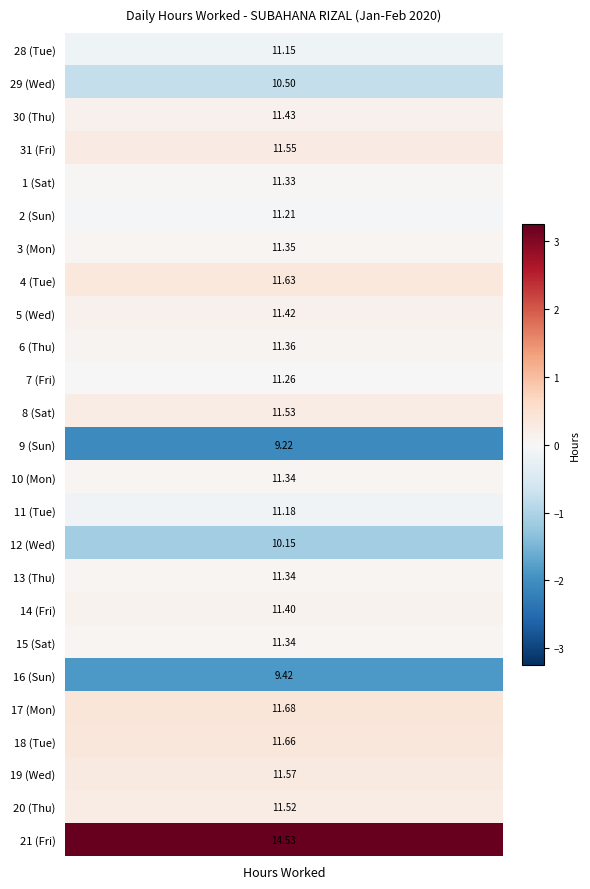

Reading left to right, transcribe all the data shown in this chart.

11.2	10.5	11.4	11.6	11.3	11.2	11.3	11.6	11.4	11.4	11.3	11.5	9.2	11.3	11.2	10.2	11.3	11.4	11.3	9.4	11.7	11.7	11.6	11.5	14.5